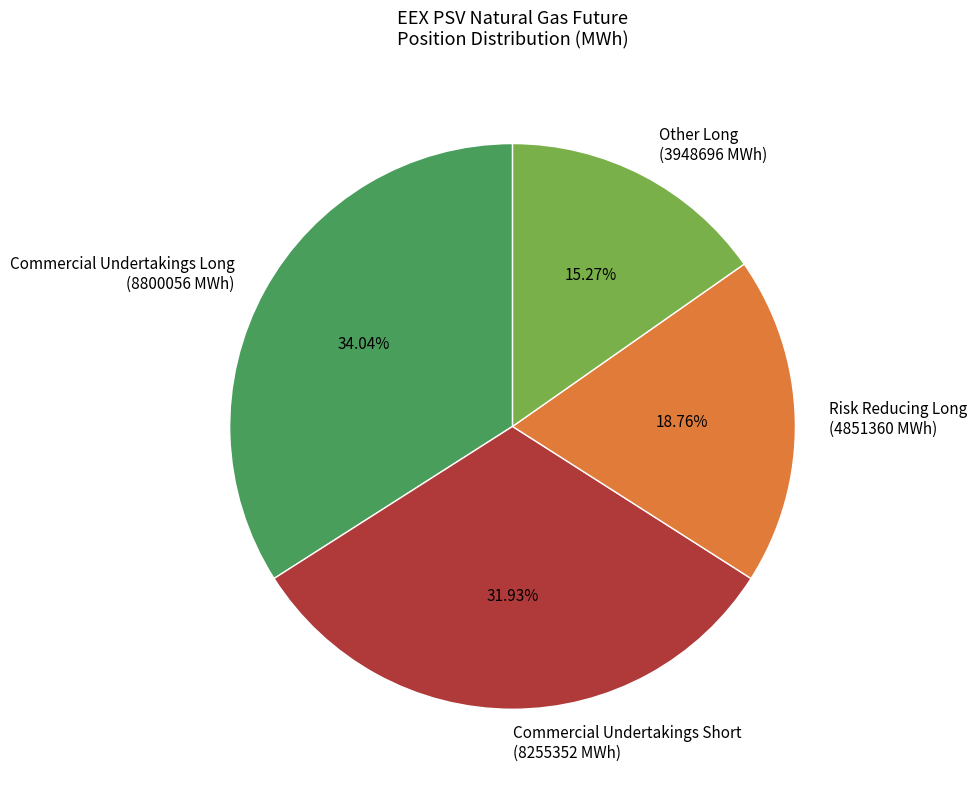

Rank the categories by value from lowest to highest.

Other Long (3948696 MWh), Risk Reducing Long (4851360 MWh), Commercial Undertakings Short (8255352 MWh), Commercial Undertakings Long (8800056 MWh)